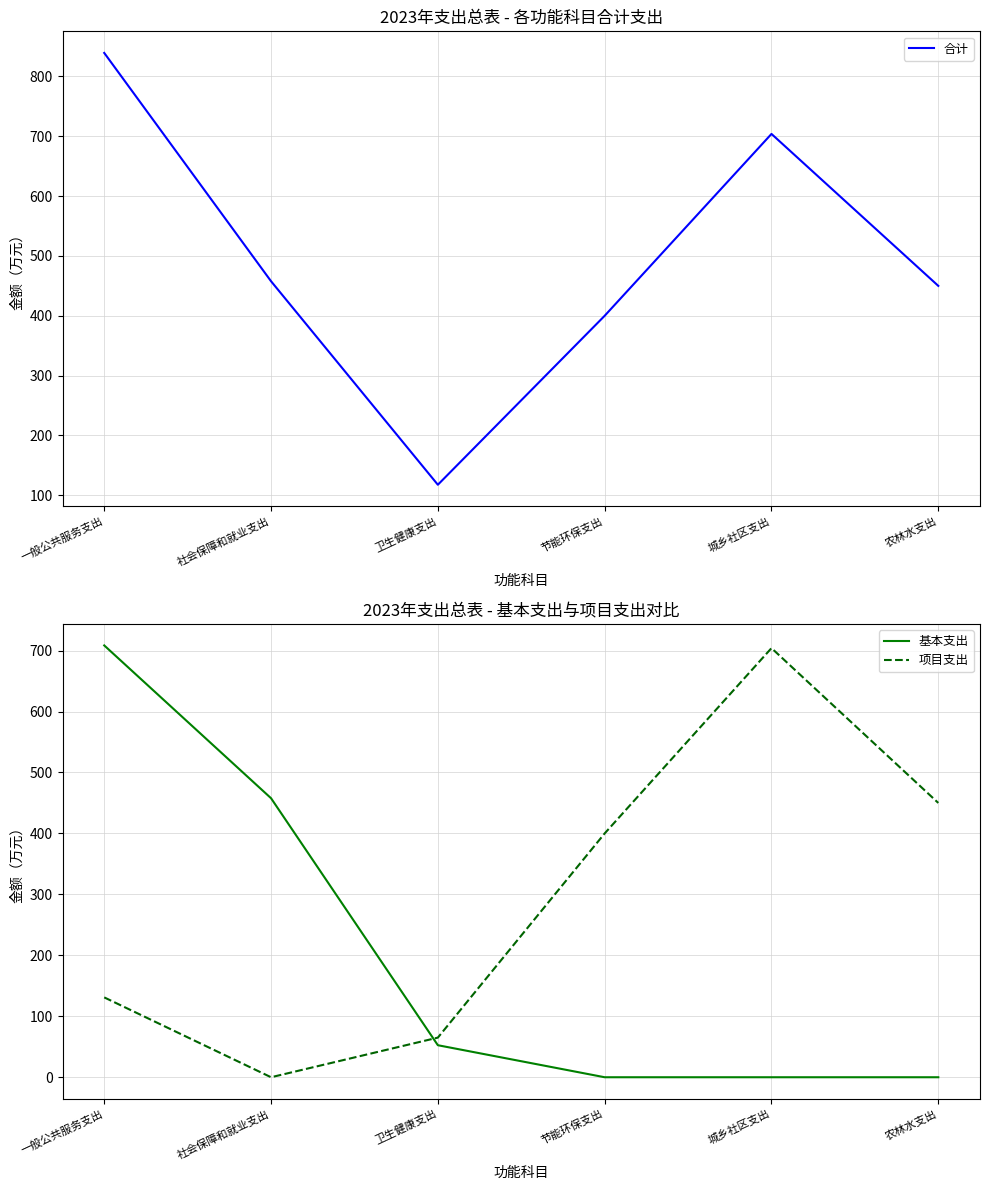

Which series has the largest total across all categories?

合计